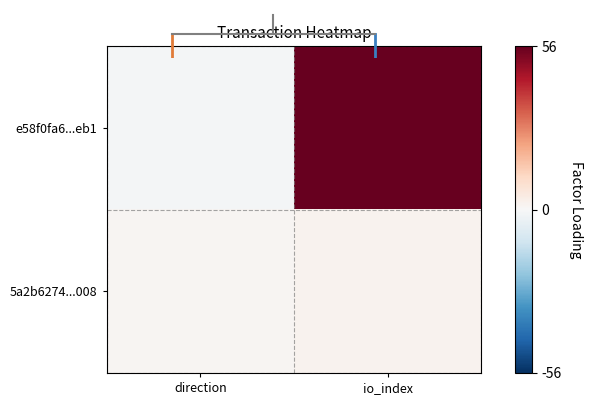

Reading right to left, what are all the values shown in this chart?

e58f0fa6...eb1: io_index=56	direction=-1
5a2b6274...008: io_index=2	direction=1